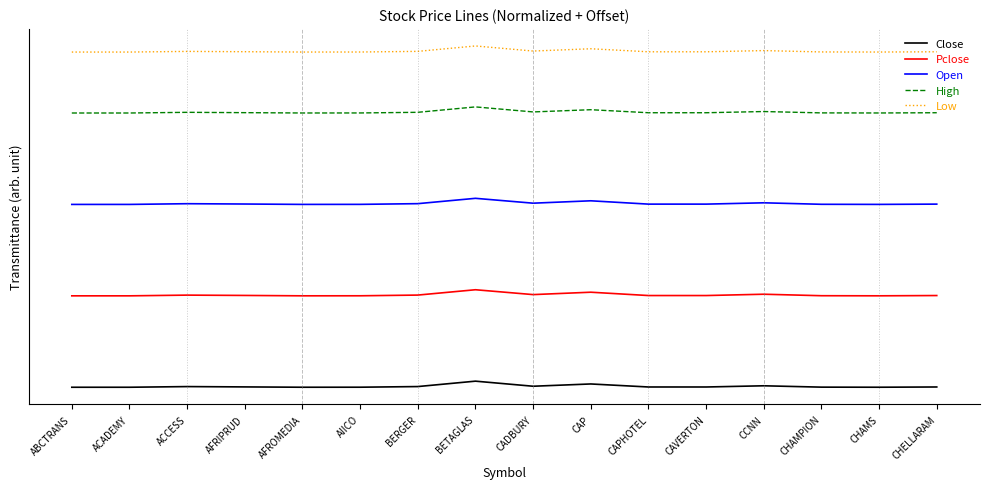

Reading left to right, list all the values displayed in this chart.

Close: ABCTRANS=0.0	ACADEMY=0.0	ACCESS=0.1	AFRIPRUD=0.1	AFROMEDIA=0.0	AIICO=0.0	BERGER=0.1	BETAGLAS=1.0	CADBURY=0.2	CAP=0.5	CAPHOTEL=0.0	CAVERTON=0.0	CCNN=0.2	CHAMPION=0.0	CHAMS=0.0	CHELLARAM=0.0
Pclose: ABCTRANS=15.0	ACADEMY=15.0	ACCESS=15.1	AFRIPRUD=15.1	AFROMEDIA=15.0	AIICO=15.0	BERGER=15.1	BETAGLAS=16.0	CADBURY=15.2	CAP=15.6	CAPHOTEL=15.0	CAVERTON=15.0	CCNN=15.3	CHAMPION=15.0	CHAMS=15.0	CHELLARAM=15.0
Open: ABCTRANS=30.0	ACADEMY=30.0	ACCESS=30.1	AFRIPRUD=30.1	AFROMEDIA=30.0	AIICO=30.0	BERGER=30.1	BETAGLAS=31.0	CADBURY=30.2	CAP=30.6	CAPHOTEL=30.0	CAVERTON=30.0	CCNN=30.3	CHAMPION=30.0	CHAMS=30.0	CHELLARAM=30.0
High: ABCTRANS=45.0	ACADEMY=45.0	ACCESS=45.1	AFRIPRUD=45.1	AFROMEDIA=45.0	AIICO=45.0	BERGER=45.1	BETAGLAS=46.0	CADBURY=45.2	CAP=45.5	CAPHOTEL=45.0	CAVERTON=45.0	CCNN=45.2	CHAMPION=45.0	CHAMS=45.0	CHELLARAM=45.0
Low: ABCTRANS=55.0	ACADEMY=55.0	ACCESS=55.1	AFRIPRUD=55.1	AFROMEDIA=55.0	AIICO=55.0	BERGER=55.1	BETAGLAS=56.0	CADBURY=55.2	CAP=55.5	CAPHOTEL=55.0	CAVERTON=55.0	CCNN=55.2	CHAMPION=55.0	CHAMS=55.0	CHELLARAM=55.0